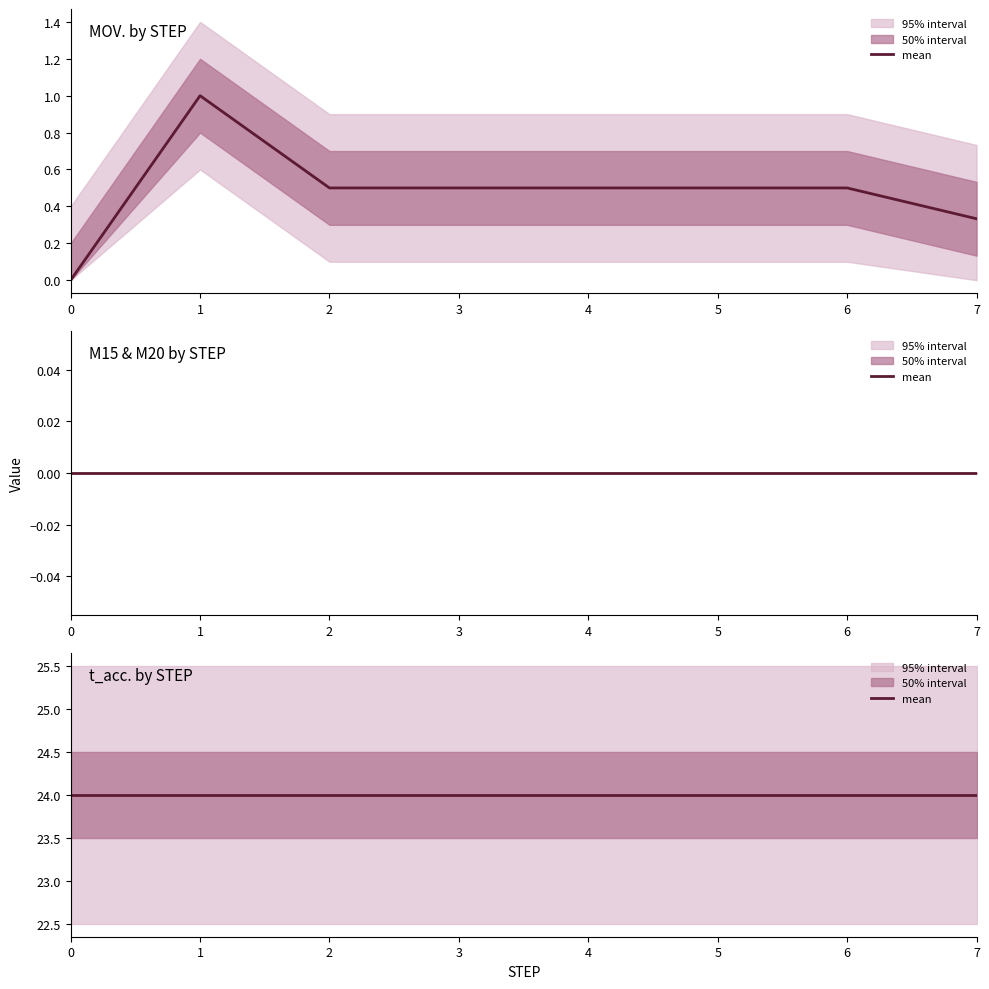

True or false: MOV. and t_acc. cross at least once.

False